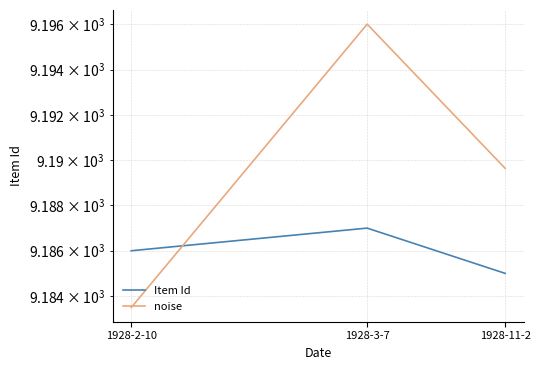

At which label does noise first exceed 9189?

1928-3-7